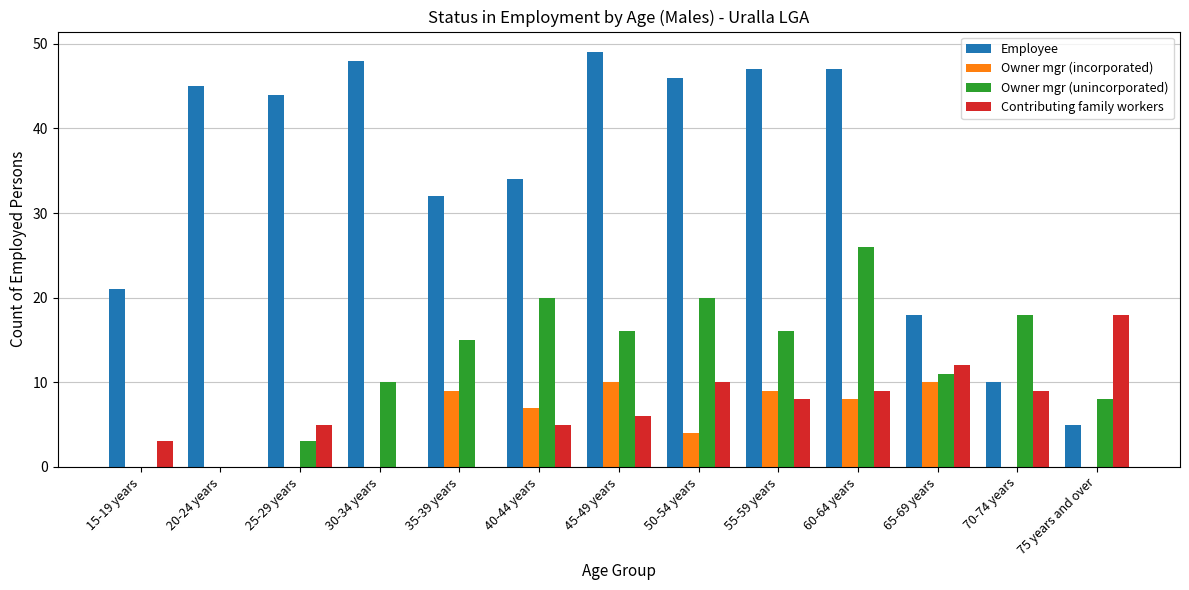

What is the maximum value for Employee?

49